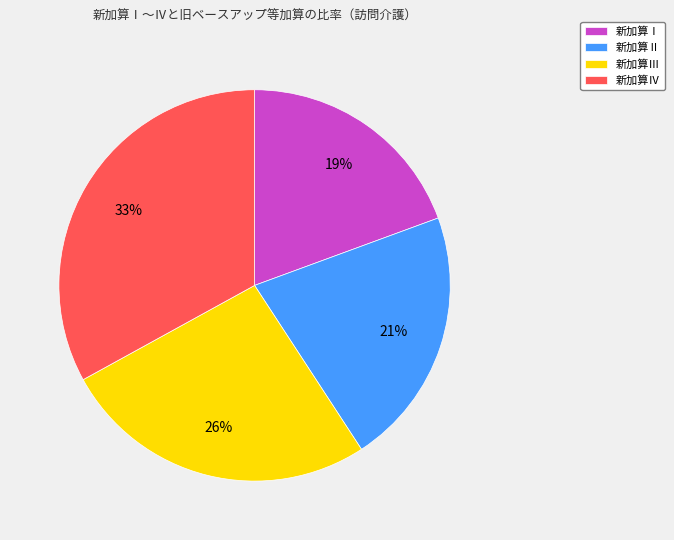

True or false: 新加算Ⅲ accounts for 26% of the total.

True